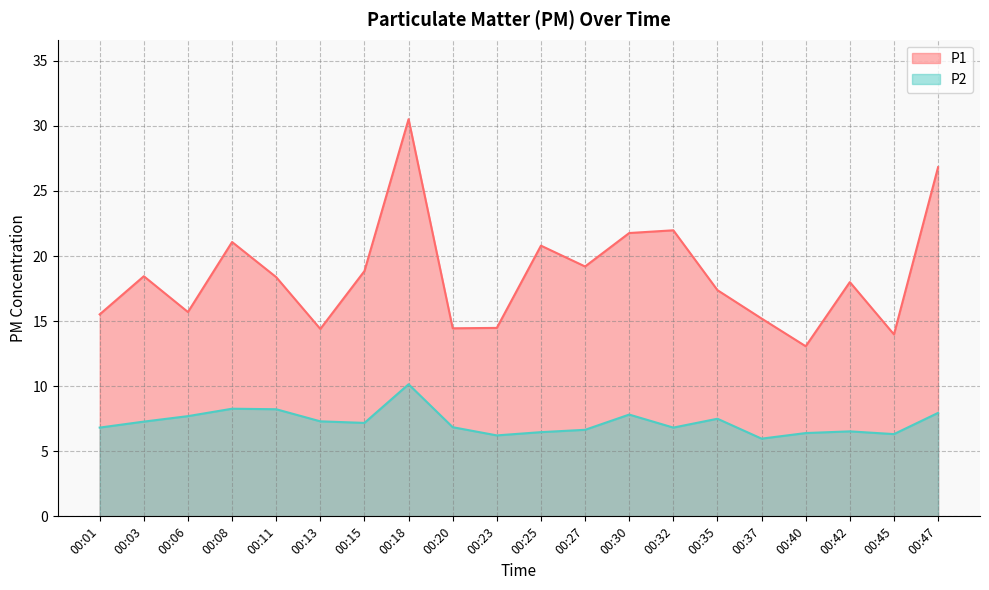

Read the P2 value at 00:27.

6.7